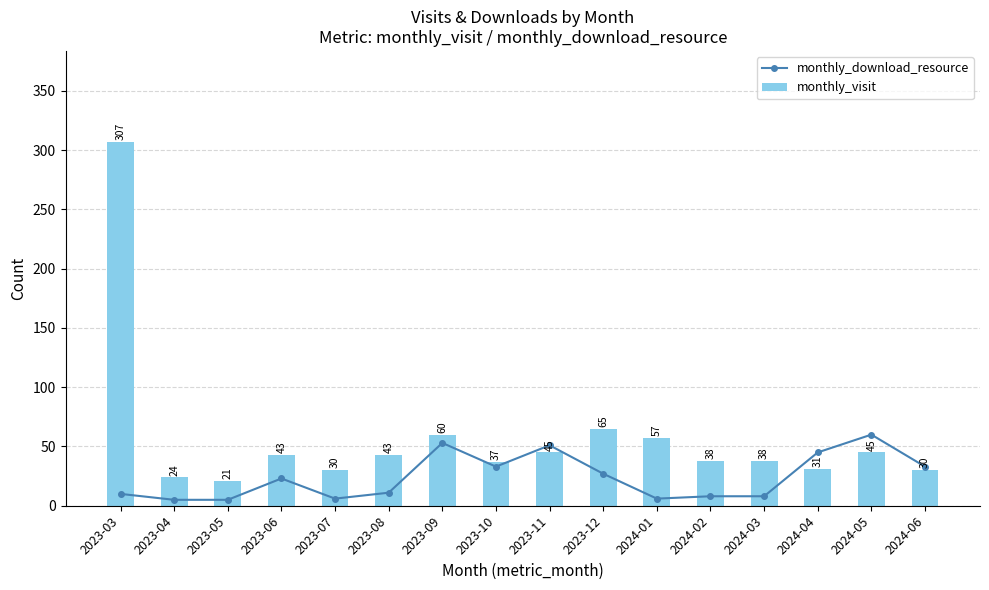

What are all the series names shown in the legend?

monthly_download_resource, monthly_visit